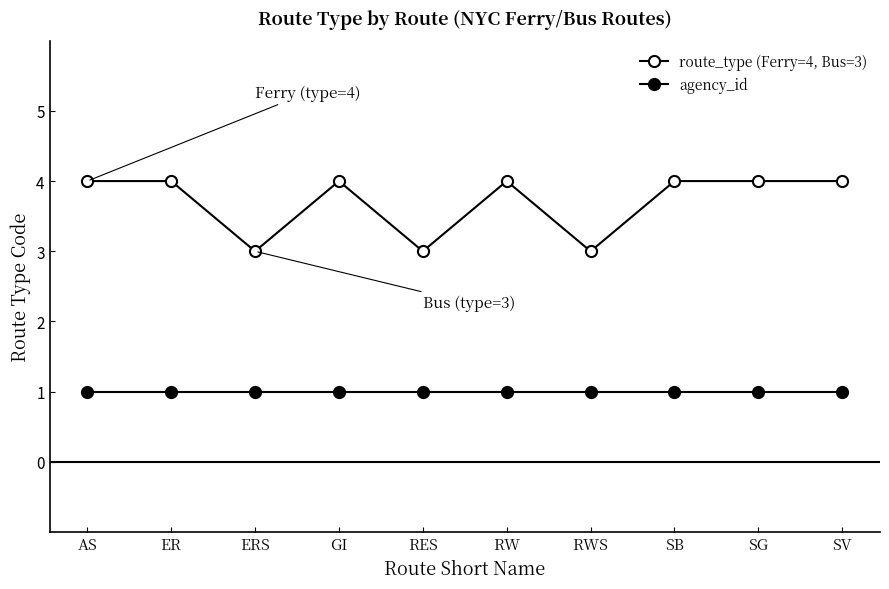

What is the label of the 4th point from the left?

GI